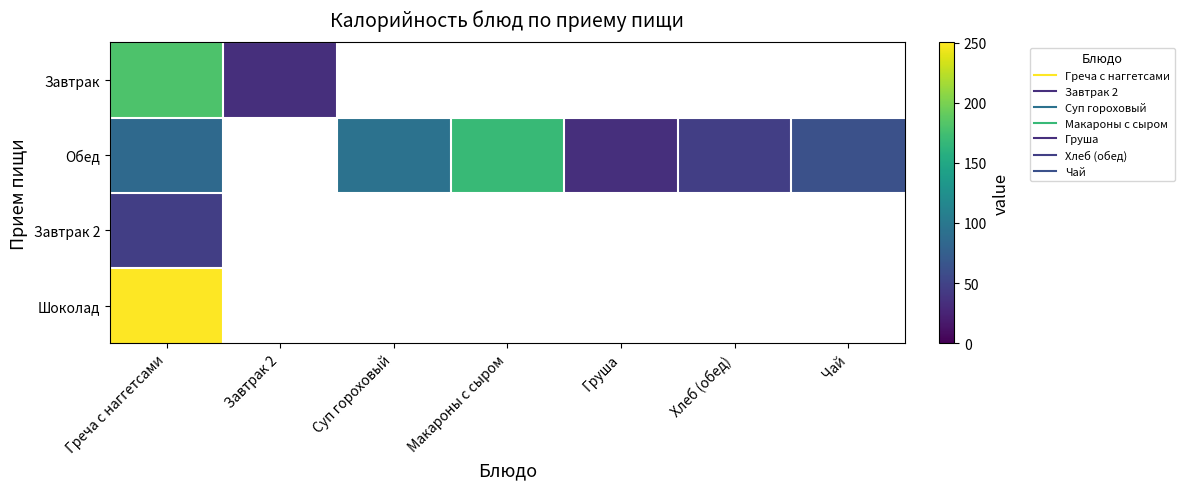

Between Суп гороховый and Хлеб (обед), which series saw the biggest shift?

Обед